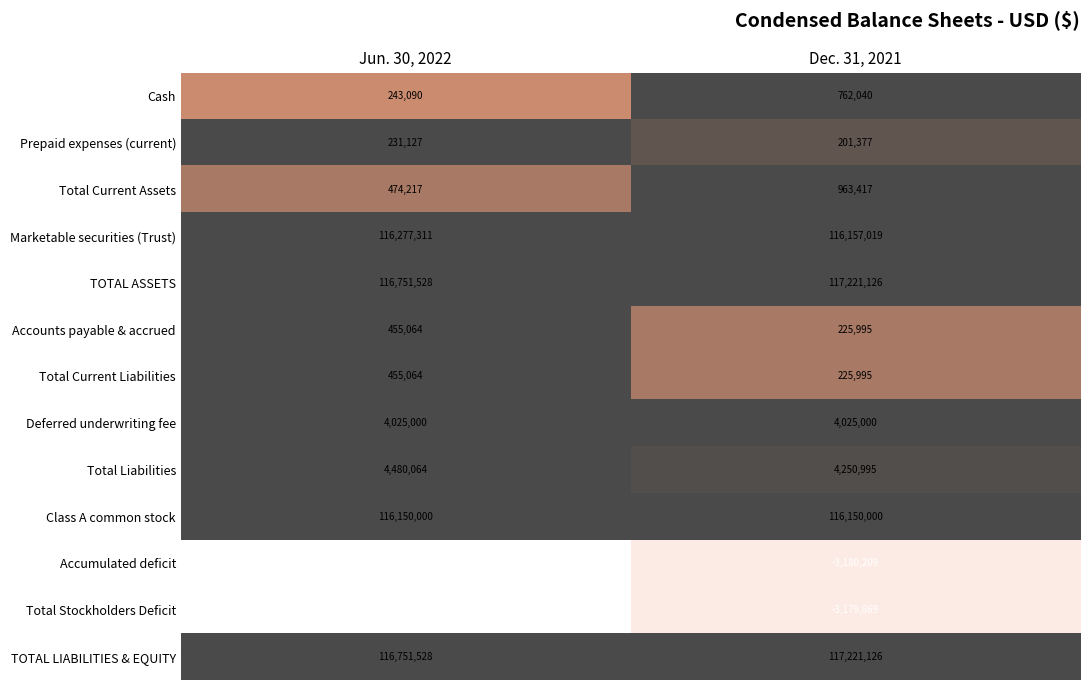

What is the difference between the highest and lowest values at Jun. 30, 2022?

120630404